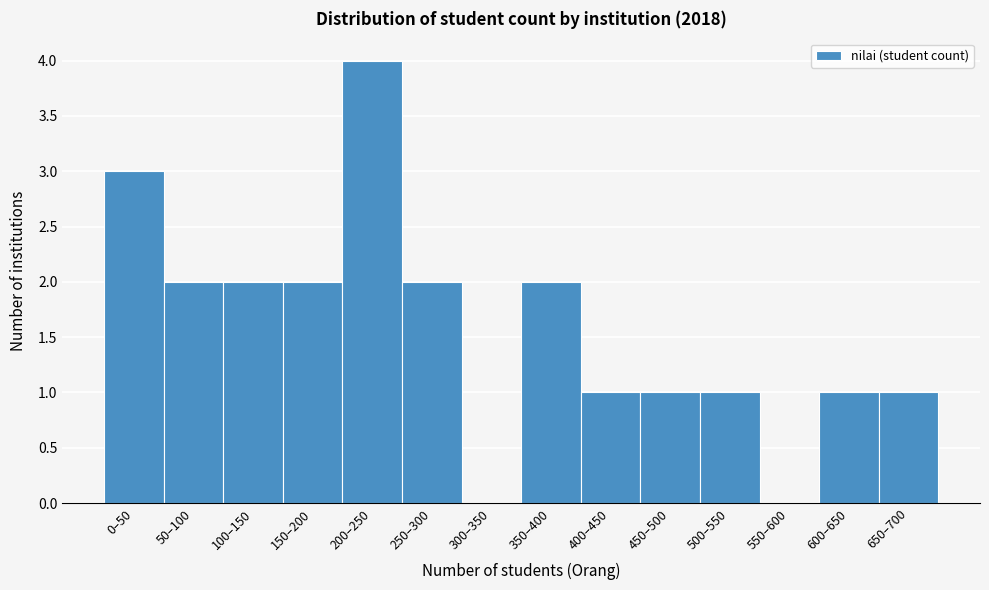

Reading left to right, what are all the values shown in this chart?

0–50=3	50–100=2	100–150=2	150–200=2	200–250=4	250–300=2	300–350=0	350–400=2	400–450=1	450–500=1	500–550=1	550–600=0	600–650=1	650–700=1